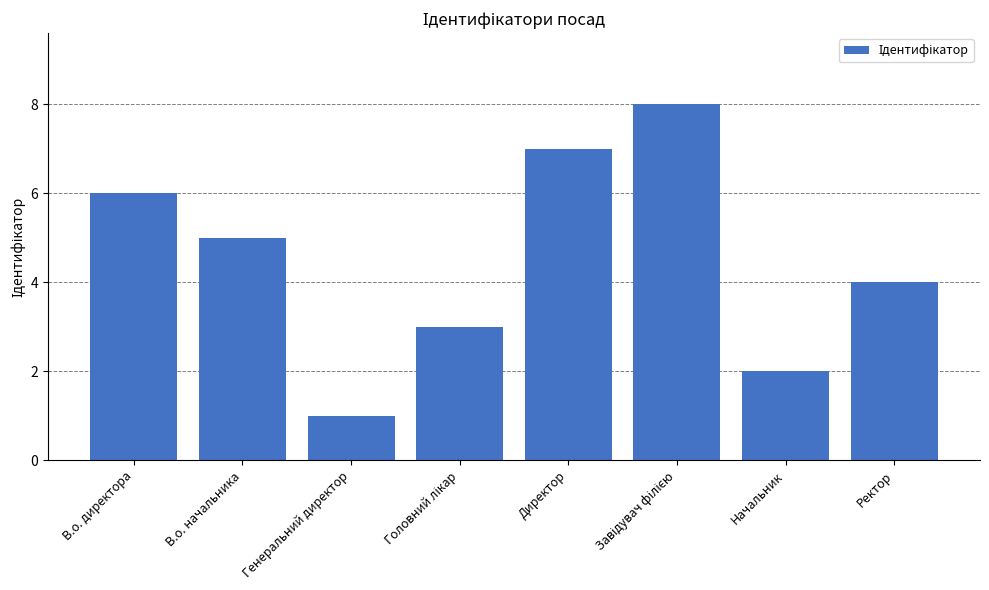

What is the difference between the second highest and second lowest values?

5